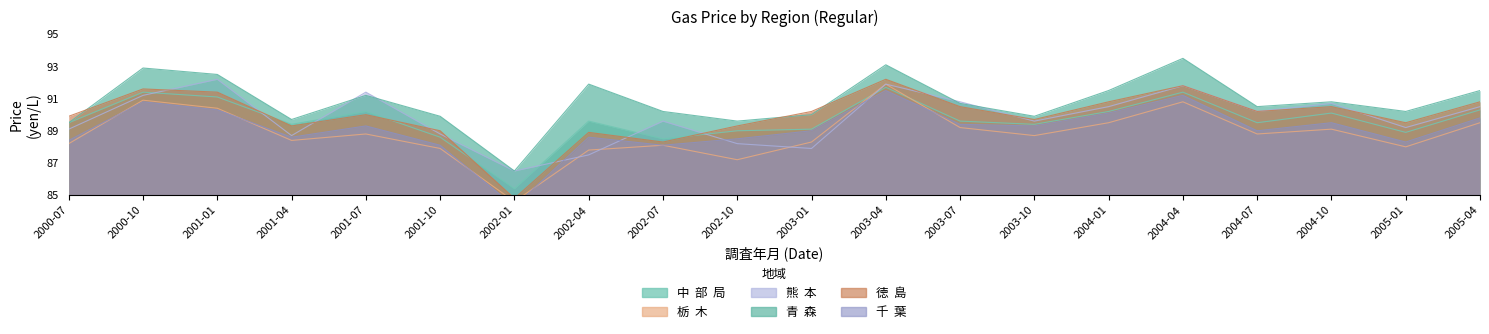

What is the difference between the highest and lowest values at 2003-01?

2.3